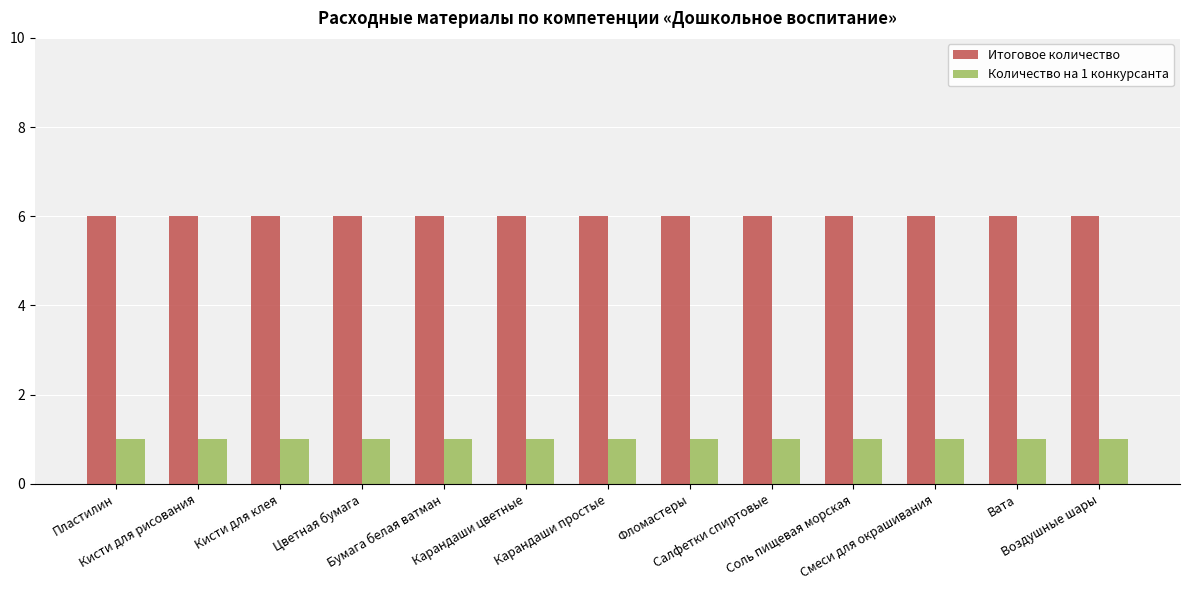

How many groups of bars are there?

13